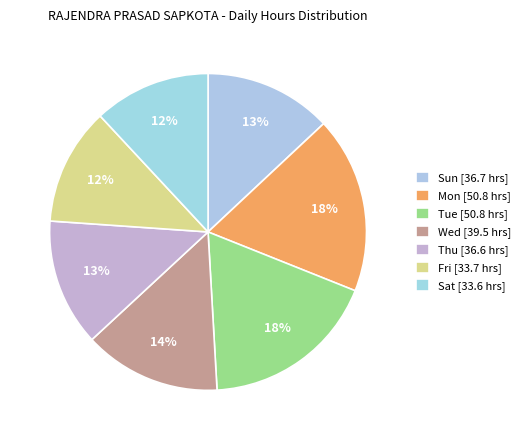

Count the number of slices in the pie.

7